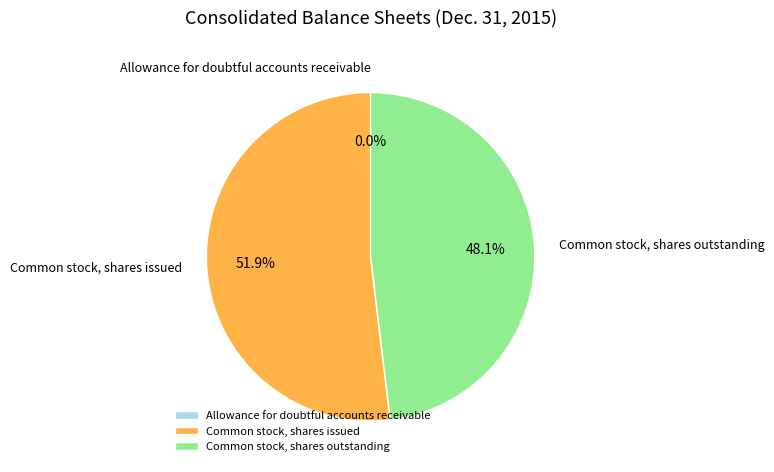

Is there any slice that represents more than half of the pie?

Yes